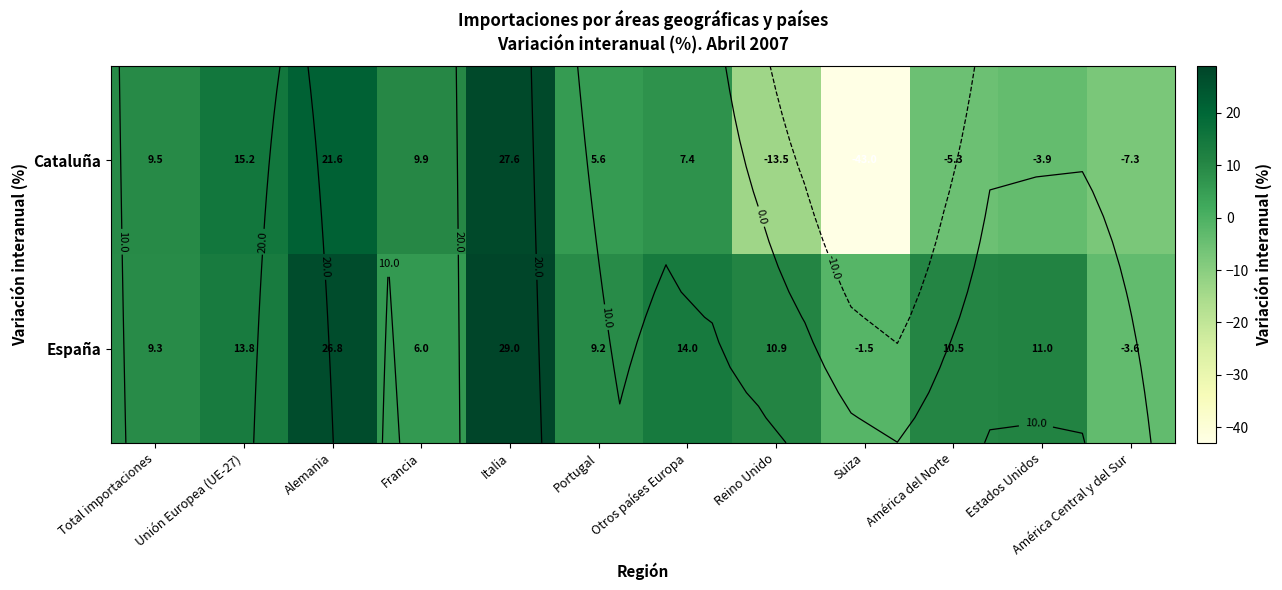

True or false: España has a value of -2.1 at Suiza.

False